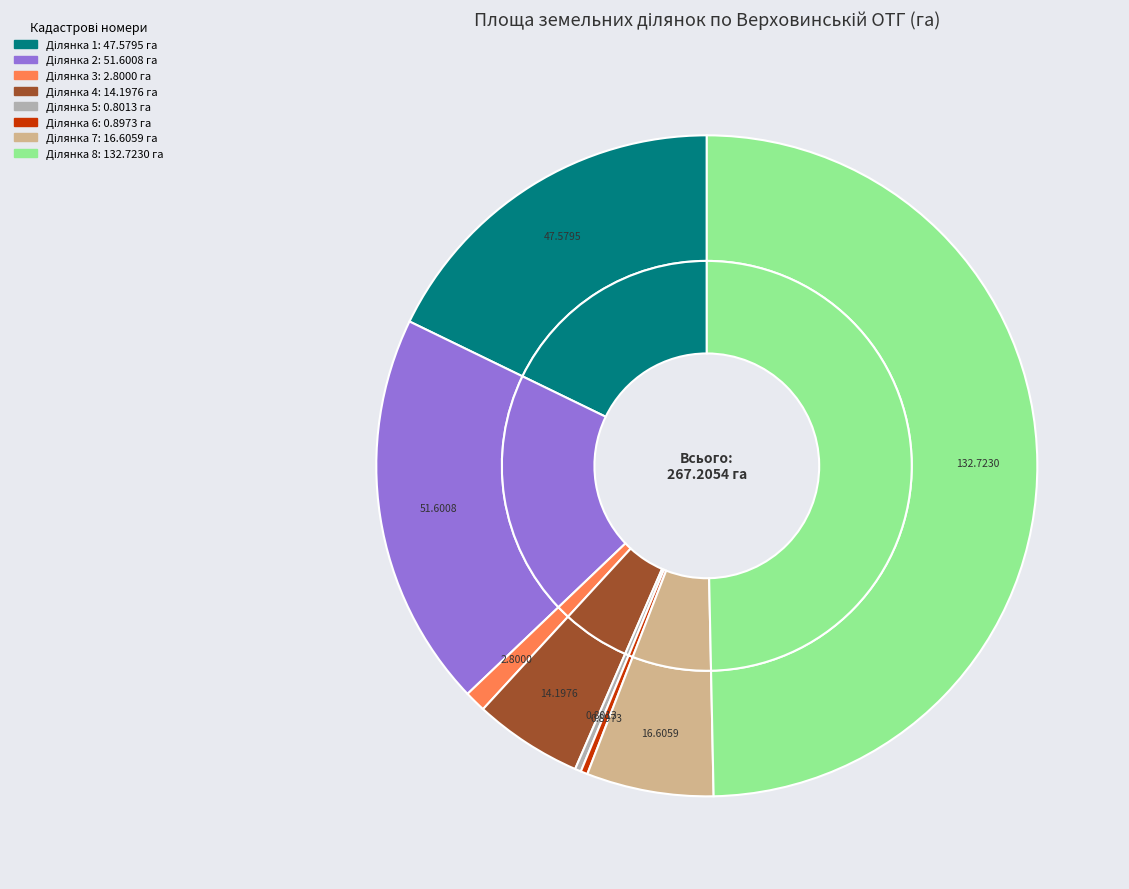

Does any single category account for the majority?

No